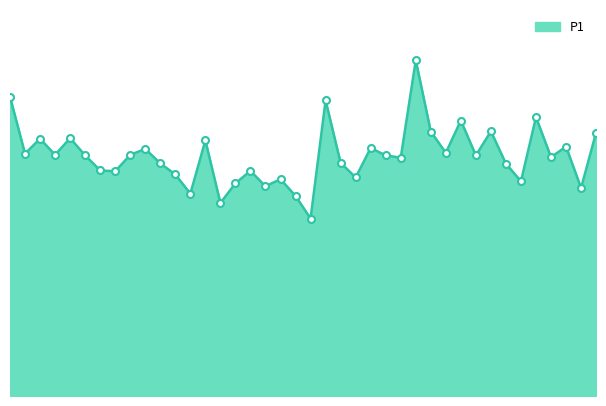

Is this an area chart (filled region under the line)?

Yes